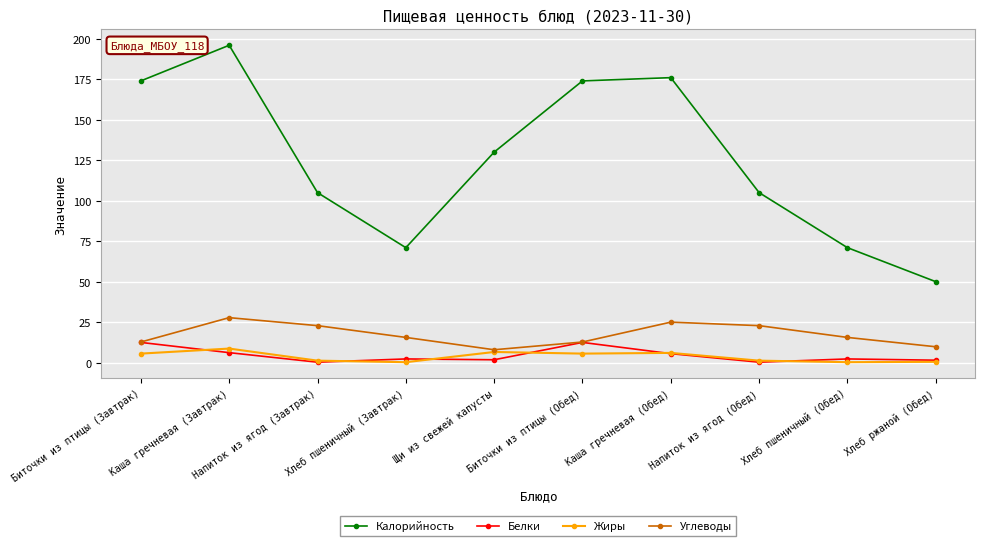

Read the Жиры value at Биточки из птицы (Обед).

5.6